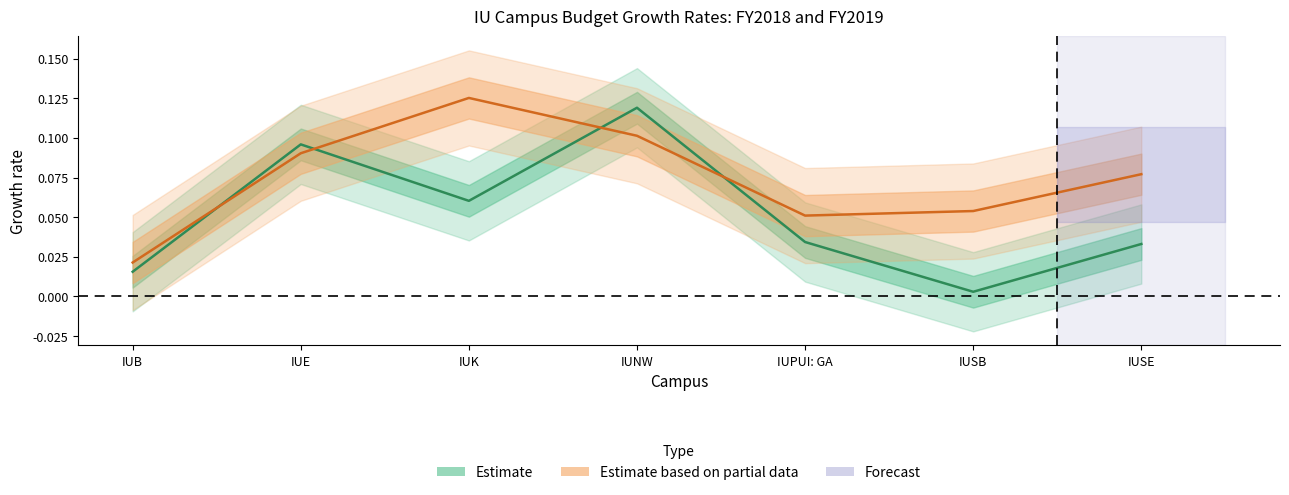

What is the sum of the Estimate based on partial data (FY2019) values at IUE and IUSE?

0.2